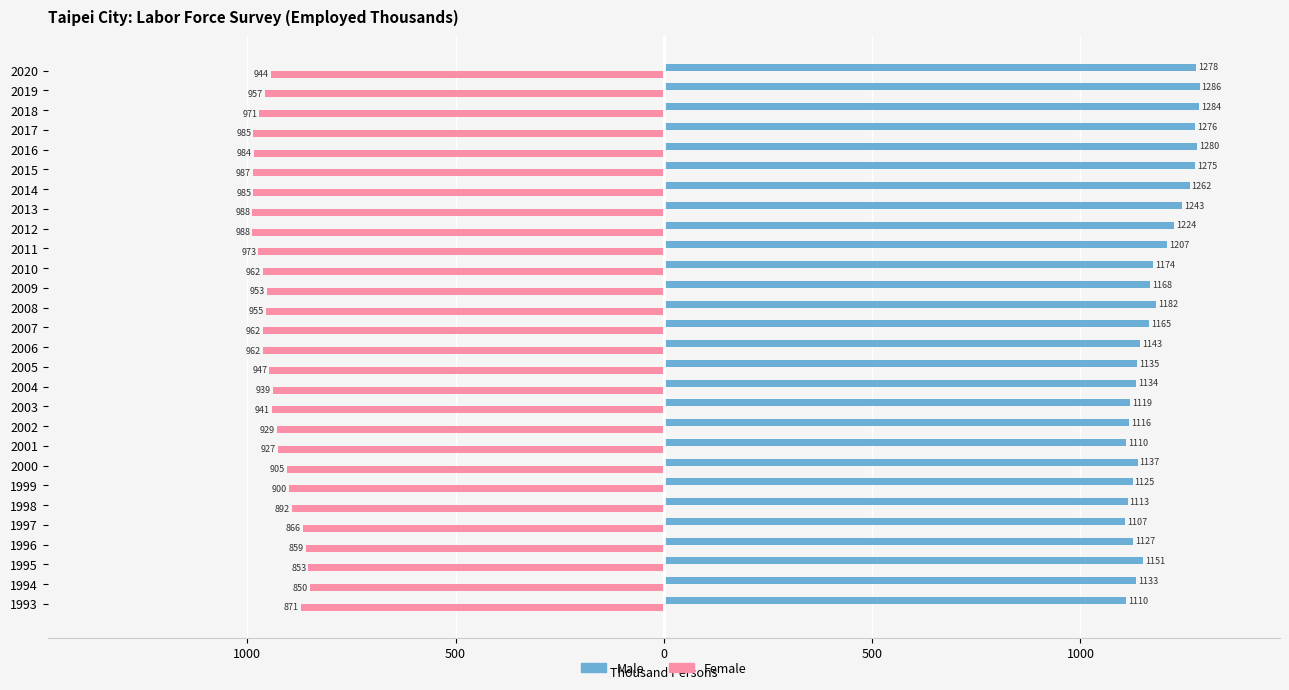

What are all the series names shown in the legend?

Male, Female